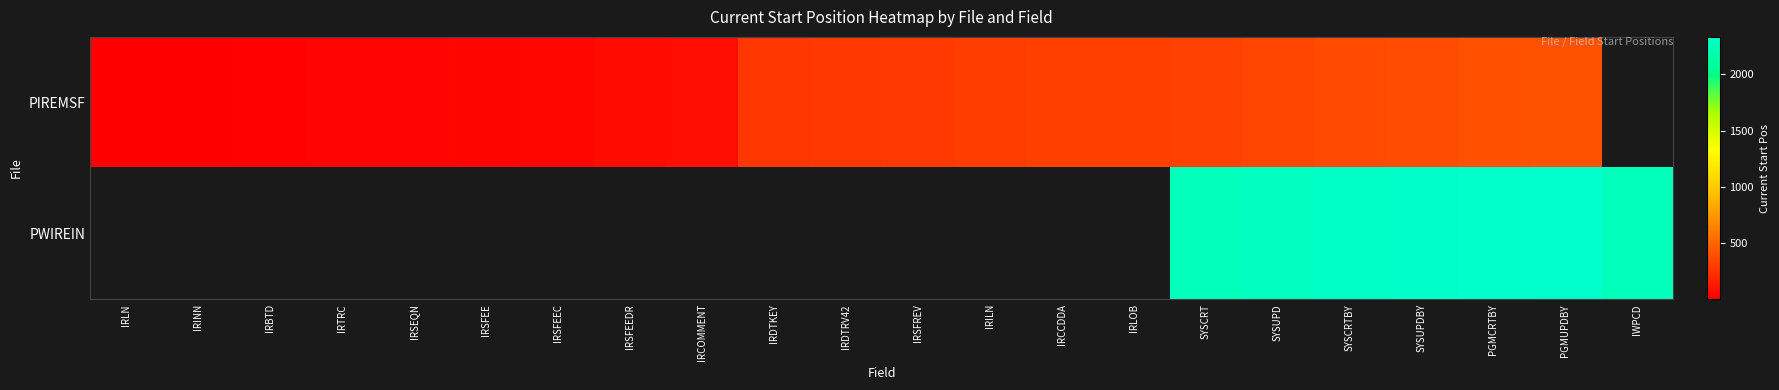

Between IRSEQN and IRSFEEC, which series saw the biggest shift?

PIREMSF